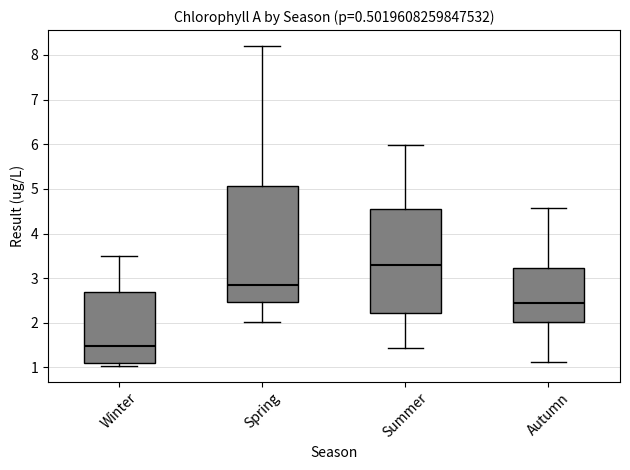

Reading left to right, read every box against the y-axis: the position of its median line, the range the box covers, and the ends of its whiskers. The values are not printed on the chart, so give them approximately, as read against the axis.

Winter: median 1.5, box 1.1 to 2.7, whiskers 1.0 to 3.5
Spring: median 2.8, box 2.5 to 5.1, whiskers 2.0 to 8.2
Summer: median 3.3, box 2.2 to 4.6, whiskers 1.4 to 6.0
Autumn: median 2.5, box 2.0 to 3.2, whiskers 1.1 to 4.6